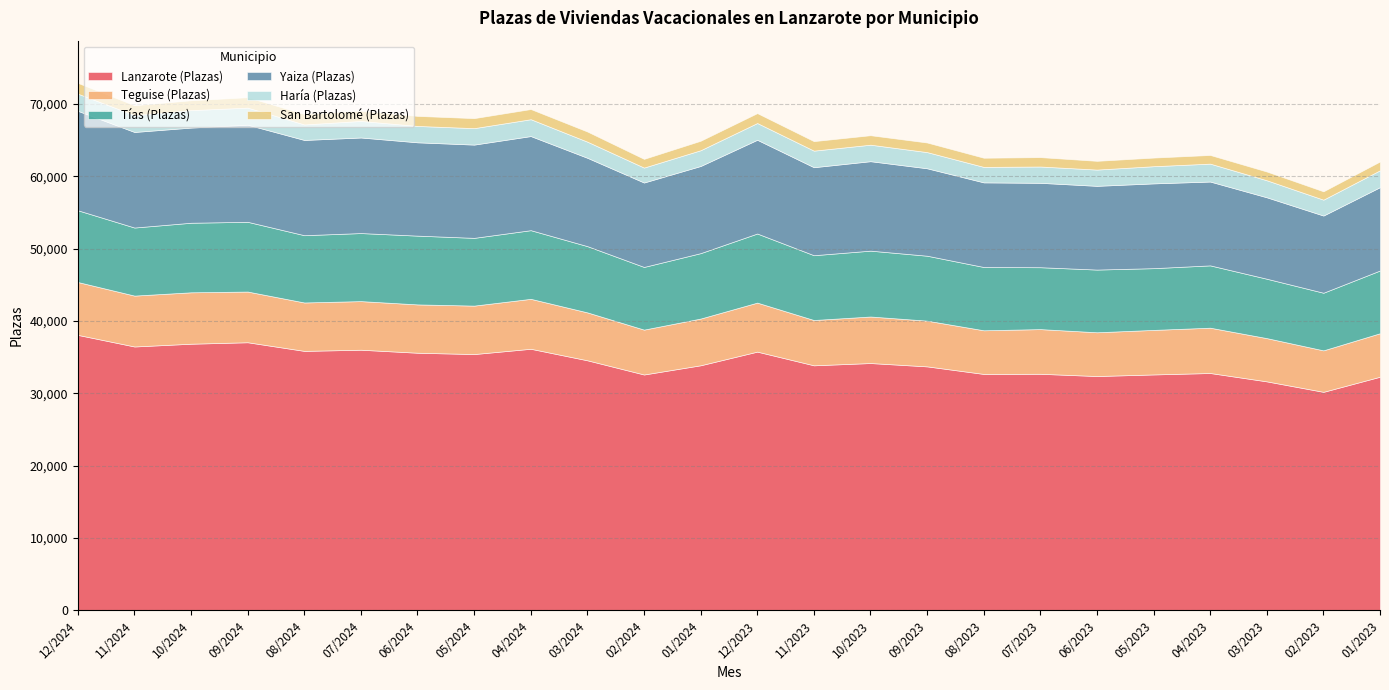

Where is the first local minimum for Tías (Plazas)?

11/2024